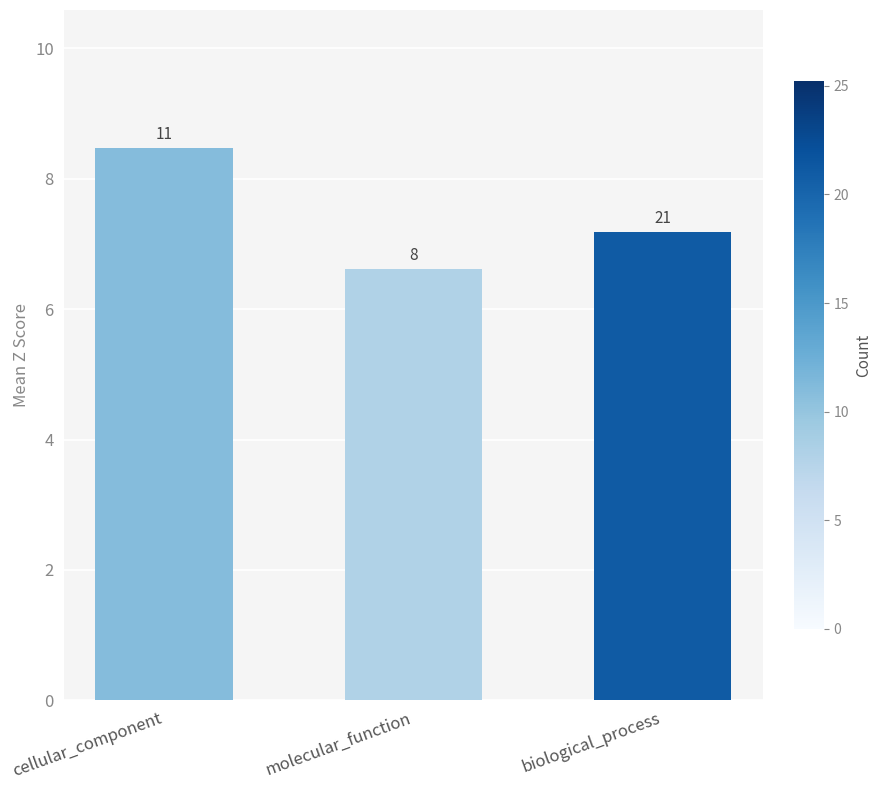

What is the difference between the values at cellular_component and molecular_function?

1.9